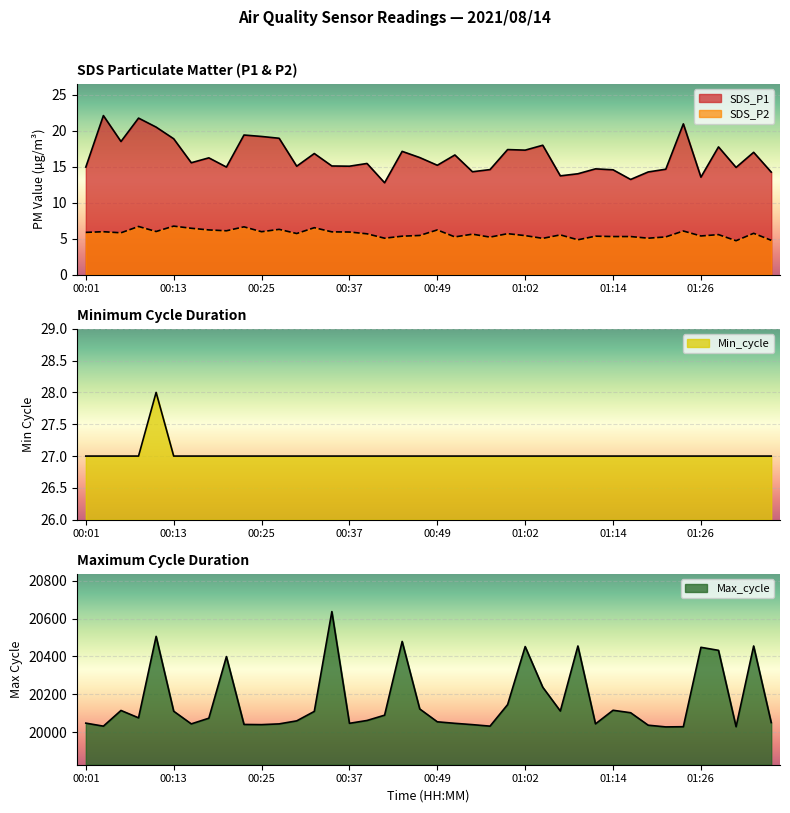

True or false: Max_cycle has more than 2 points higher than both neighbors.

True